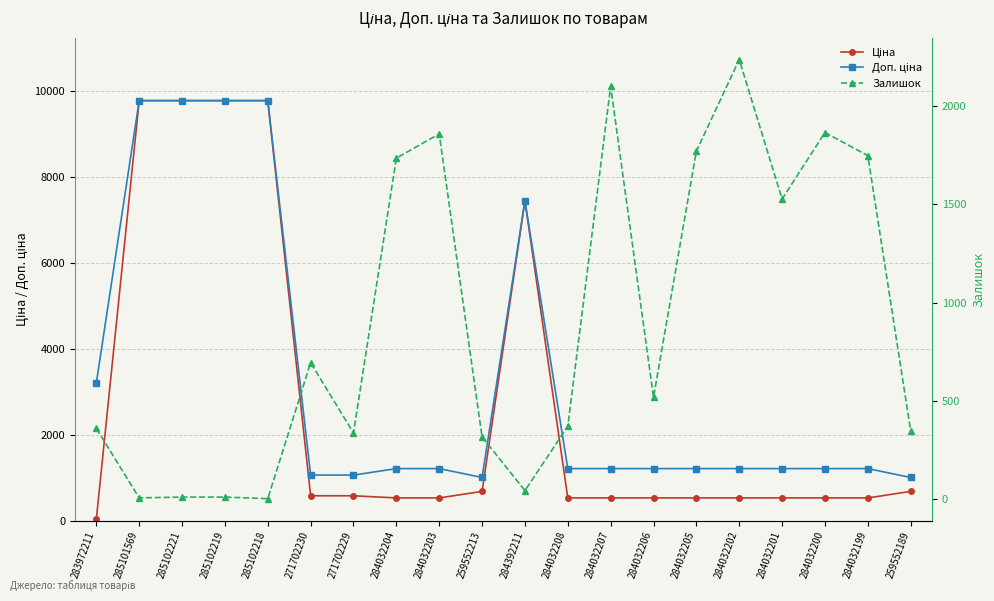

At which category does the chart reach its peak across all series?

285101569